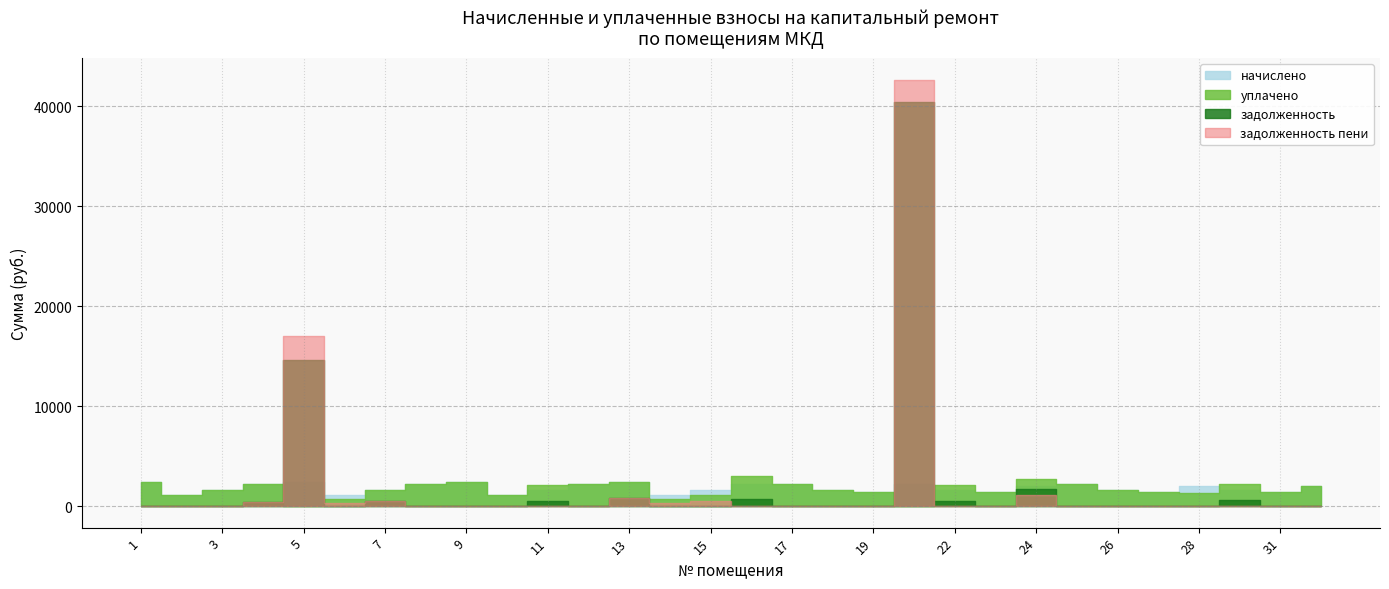

What is the total value across all series at 27?

2905.4